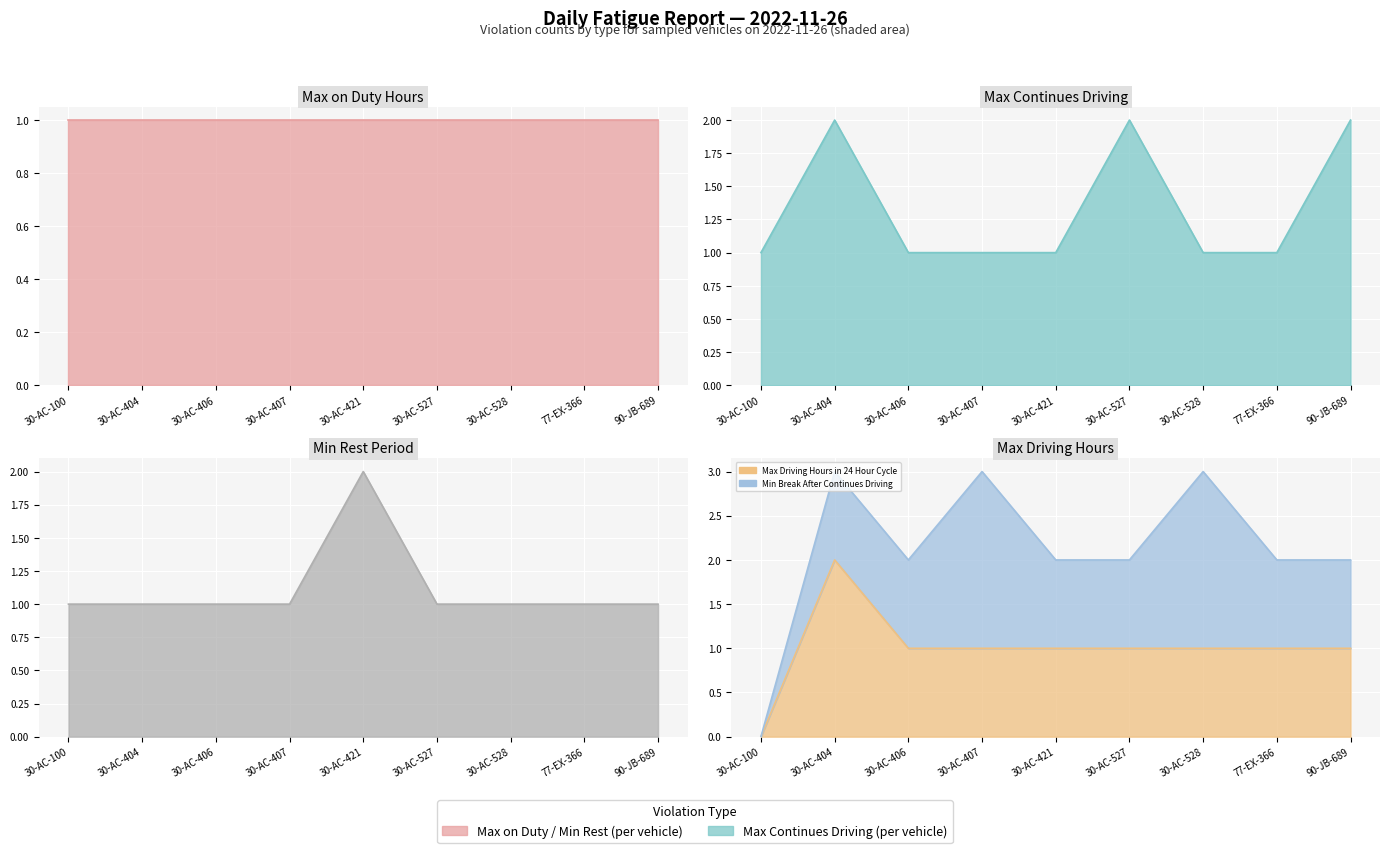

At how many categories does at least one series exceed 1?

4